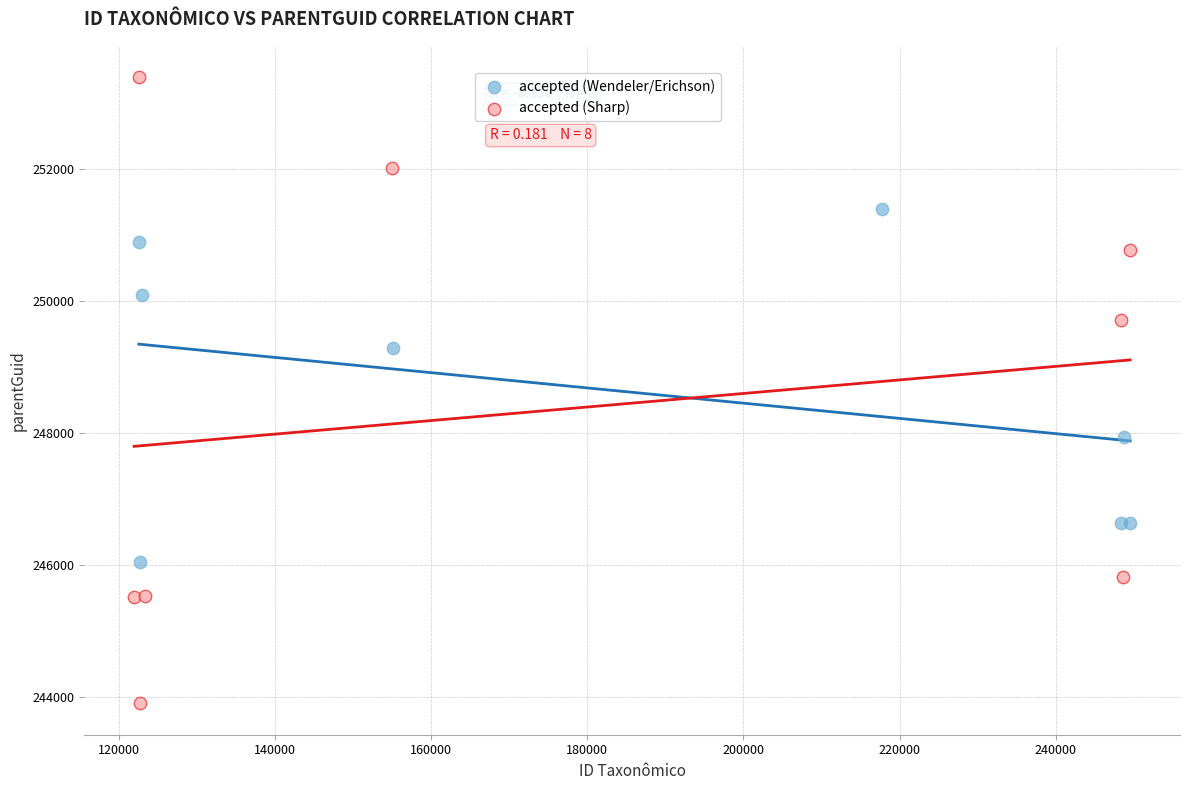

Which series contains the highest Y value?

accepted (Sharp)